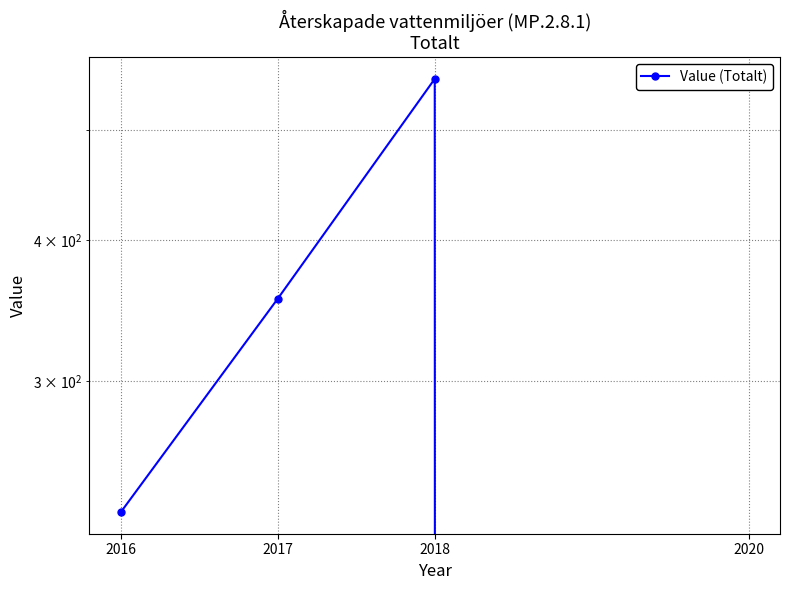

What is the greatest value displayed?

555